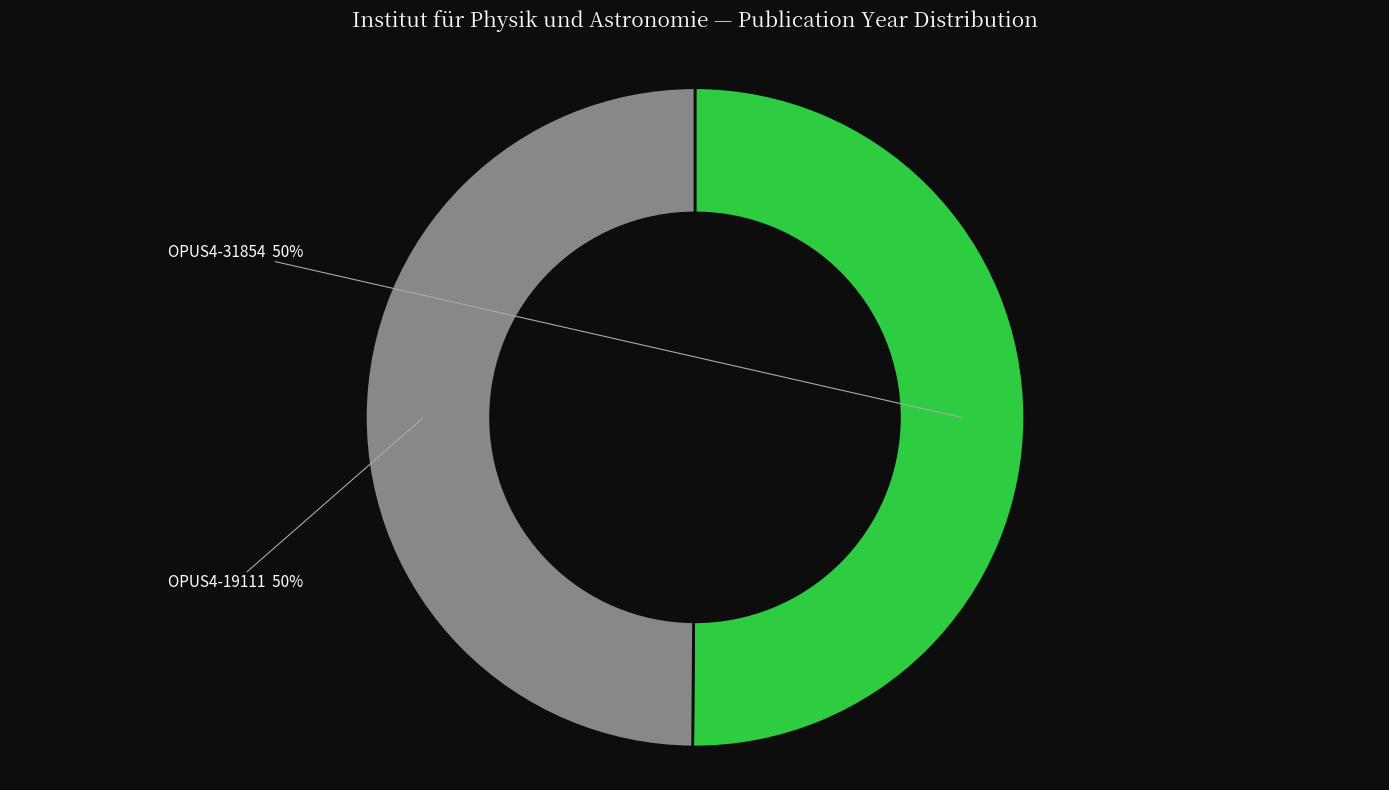

To the nearest percent, what portion does OPUS4-31854 represent?

50%